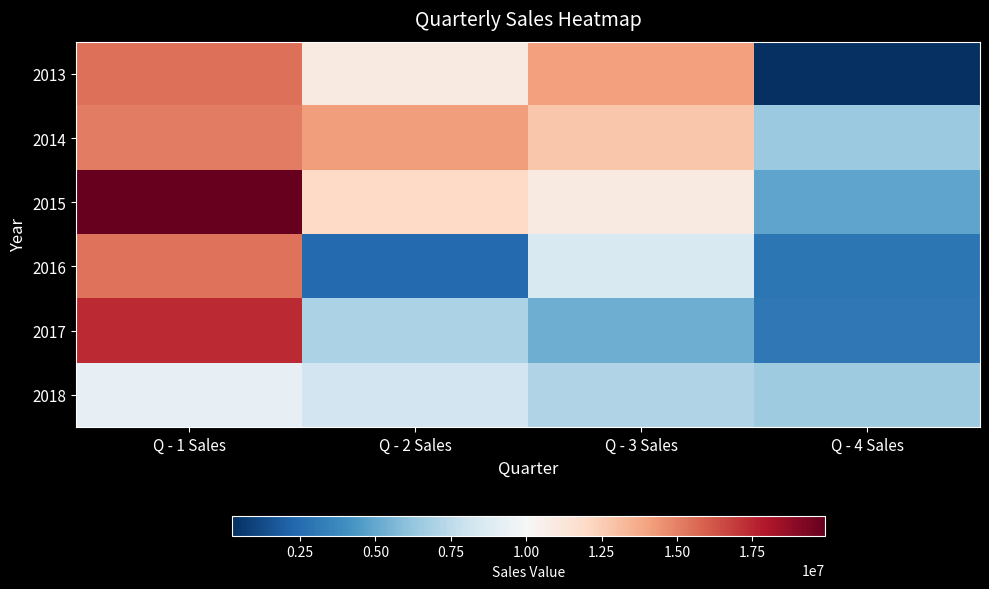

What is the difference between the 2016 values at Q - 3 Sales and Q - 2 Sales?

6174721.2